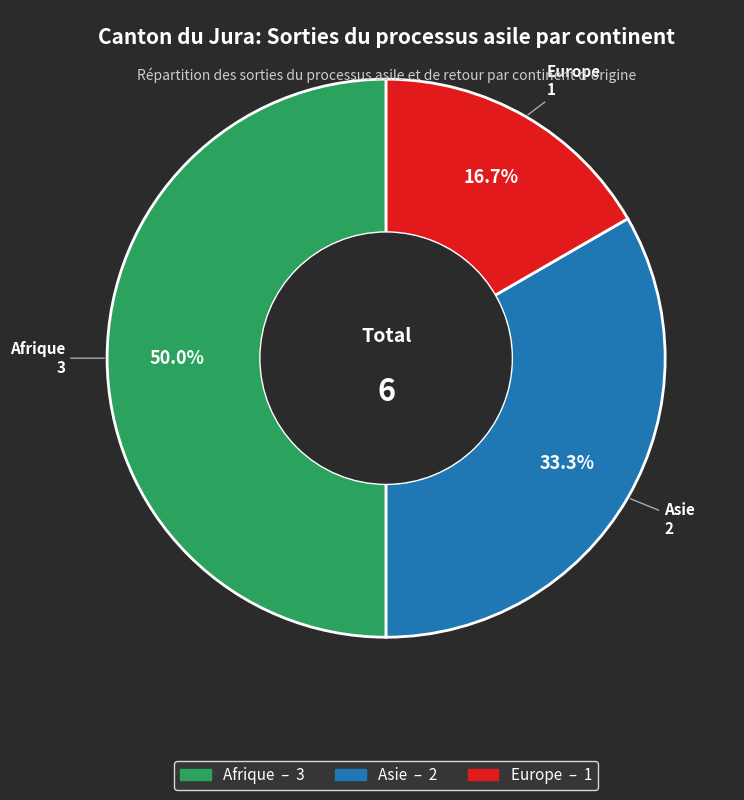

How many slices are in this pie chart?

3